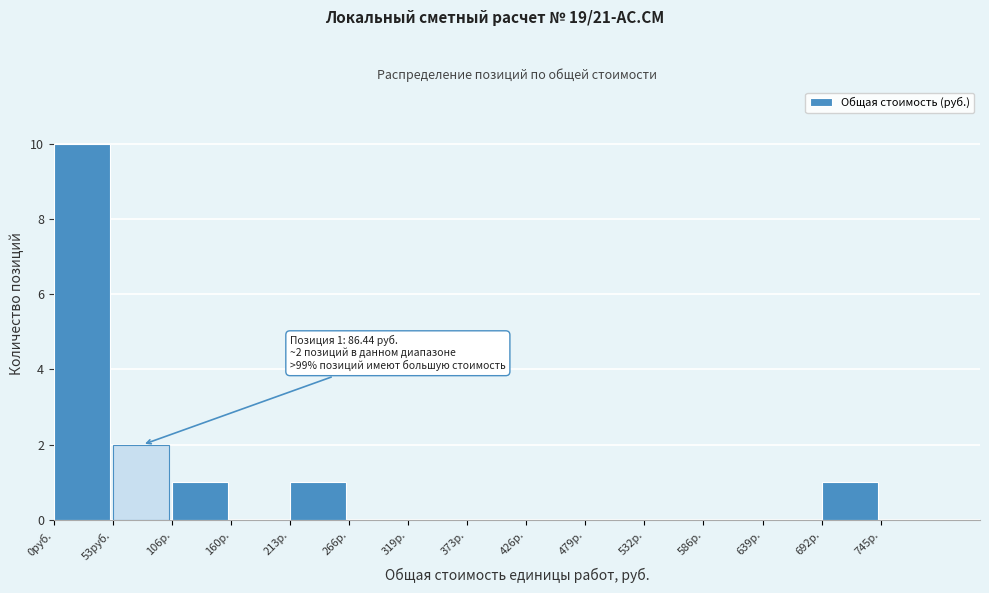

Reading right to left, transcribe all the data shown in this chart.

745р.=0	692р.=1	639р.=0	586р.=0	532р.=0	479р.=0	426р.=0	373р.=0	319р.=0	266р.=0	213р.=1	160р.=0	106р.=1	53руб.=2	0руб.=10